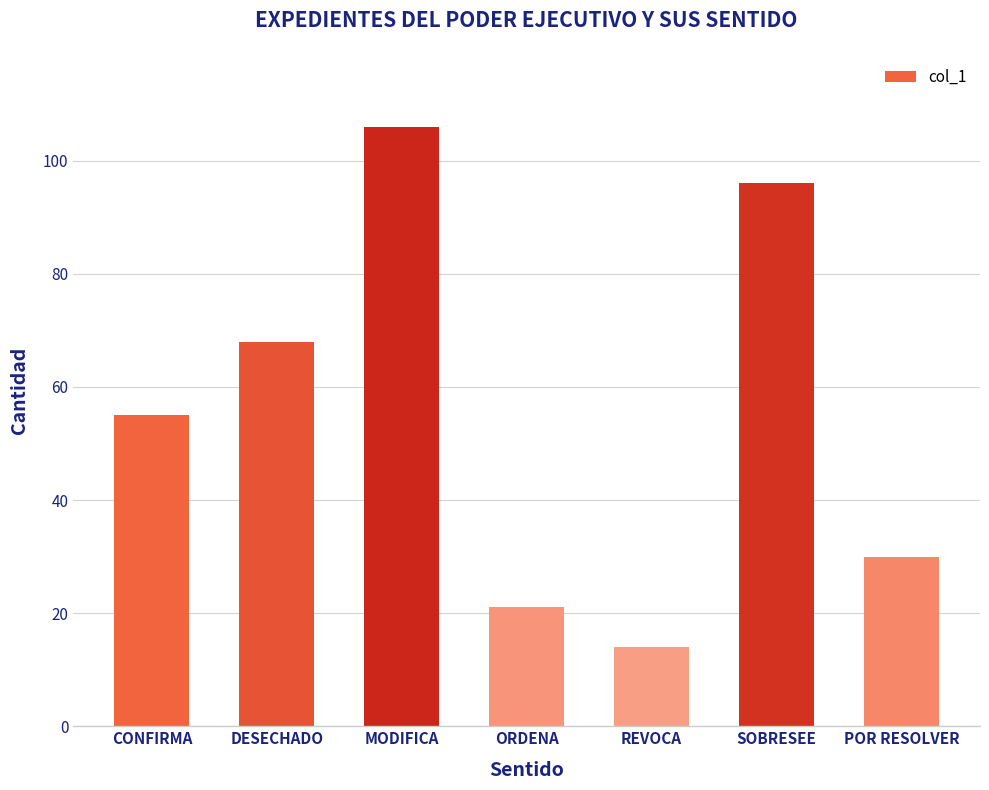

At which category does the chart reach its peak across all series?

MODIFICA